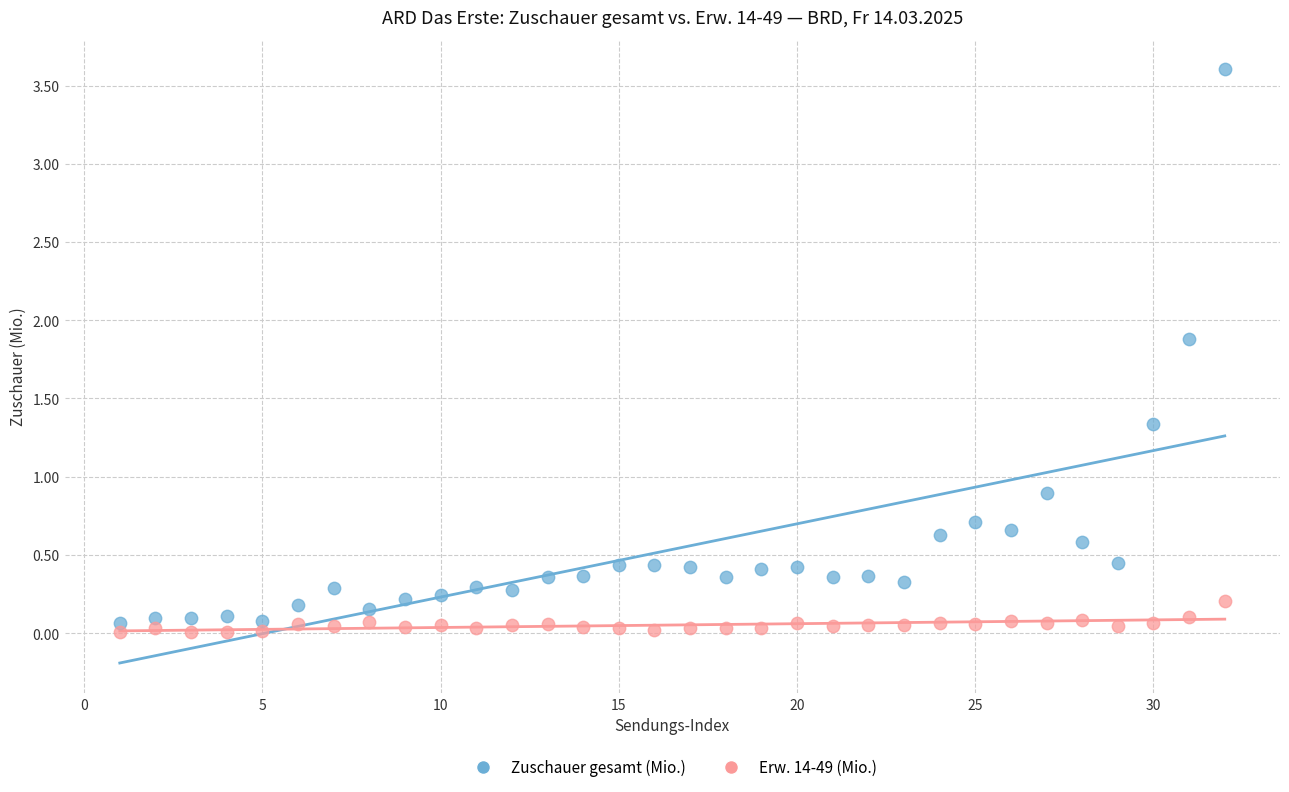

What are all the series names shown in the legend?

Zuschauer gesamt (Mio.), Erw. 14-49 (Mio.)